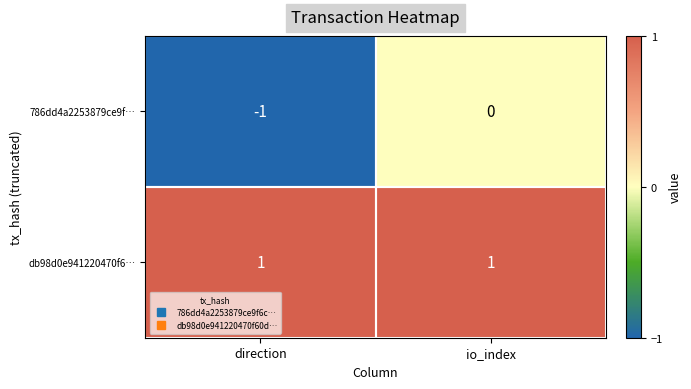

Rank the series at direction from lowest to highest value.

786dd4a2253879ce9f…, db98d0e941220470f6…